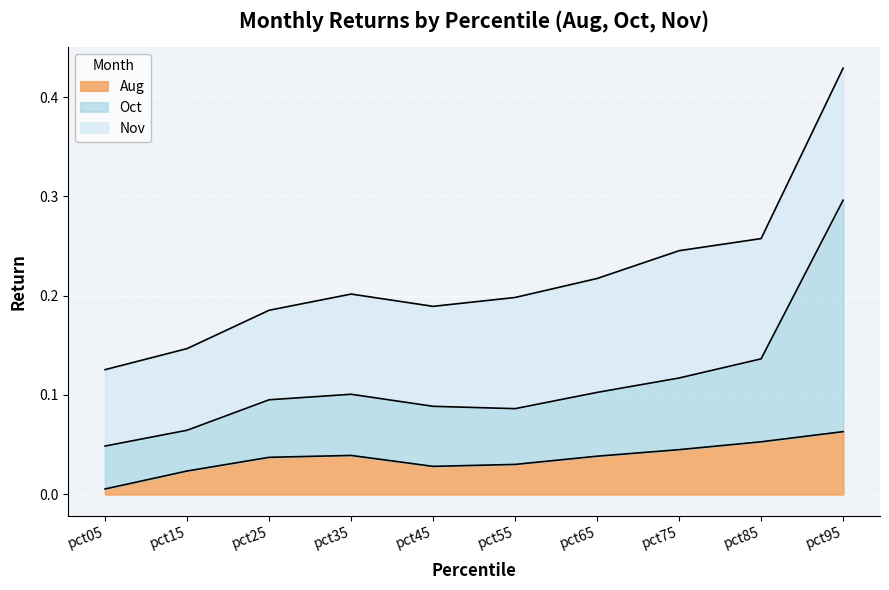

True or false: Aug has a value of 0.1 at pct85.

False